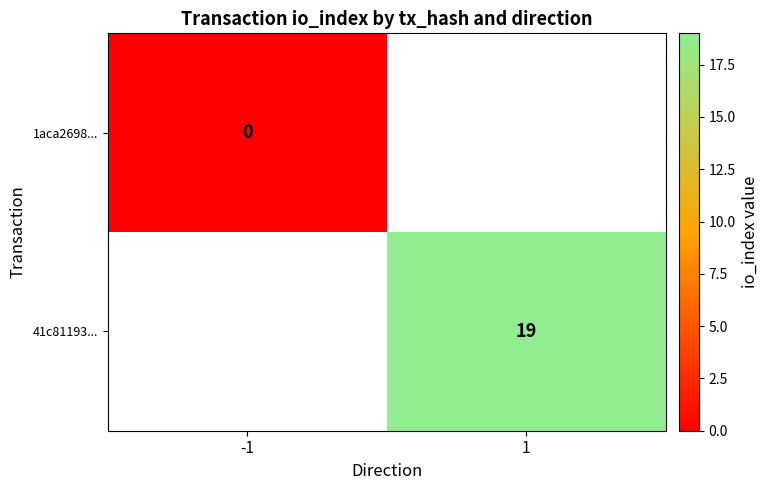

The 41c81193... series shows 19 at 1. True or false?

True